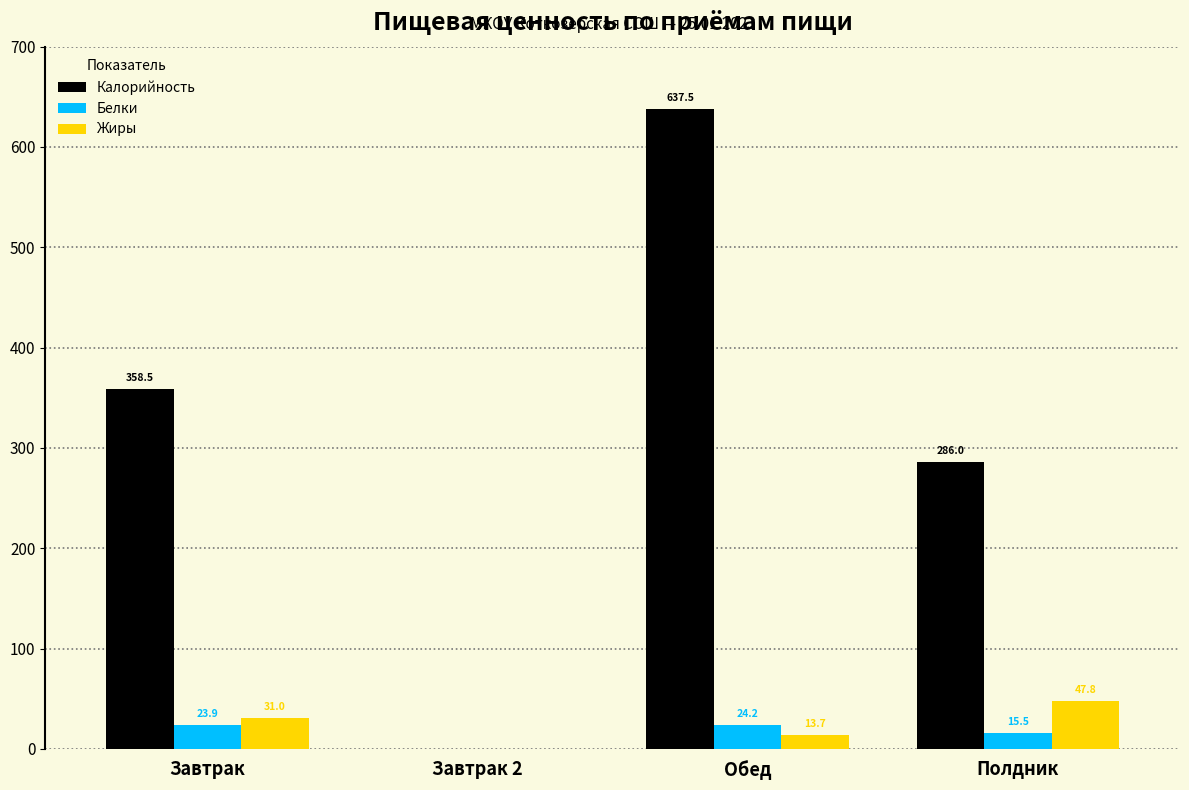

The Калорийность series shows 286.0 at Полдник. True or false?

True